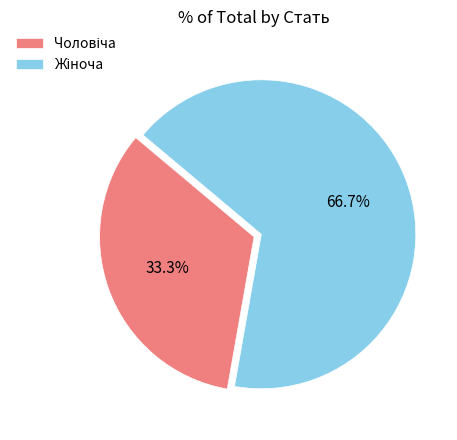

Is there any slice that represents more than half of the pie?

Yes